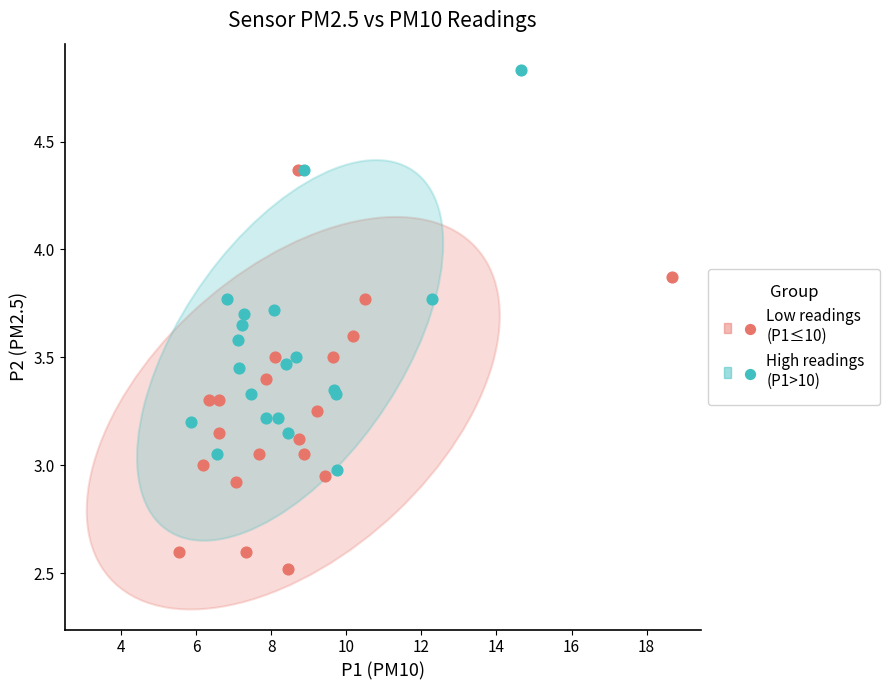

Which series contains the lowest Y value?

Low readings (P1≤10)